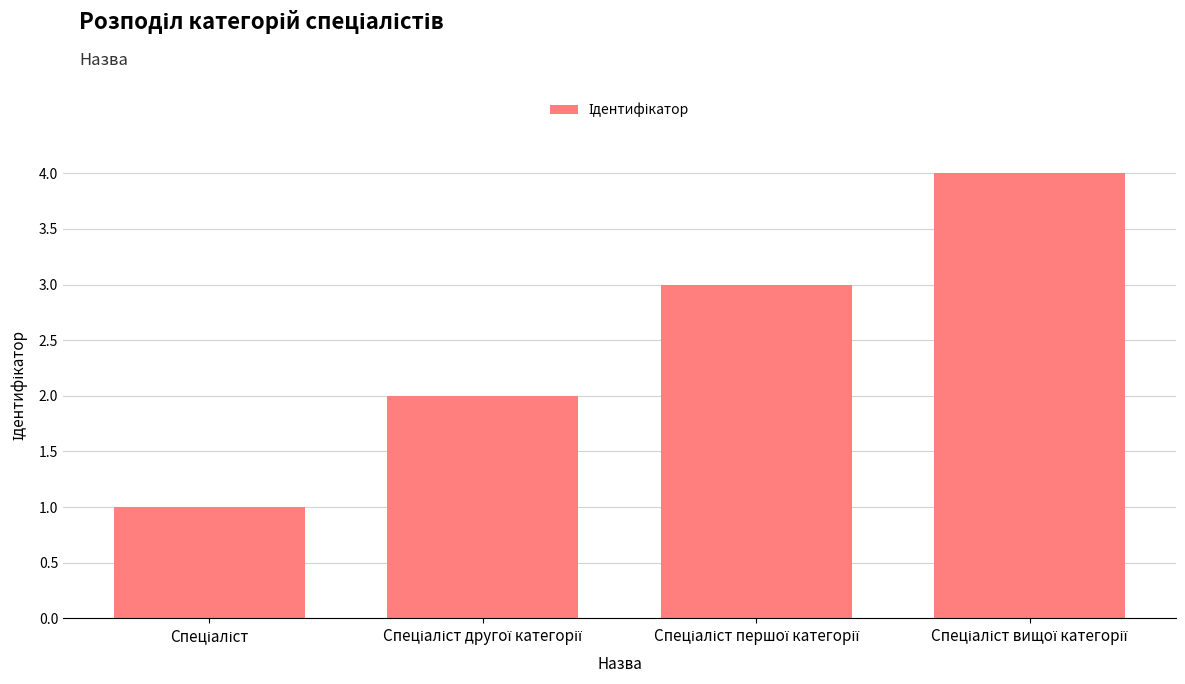

Reading right to left, extract all data points from this chart.

4	3	2	1